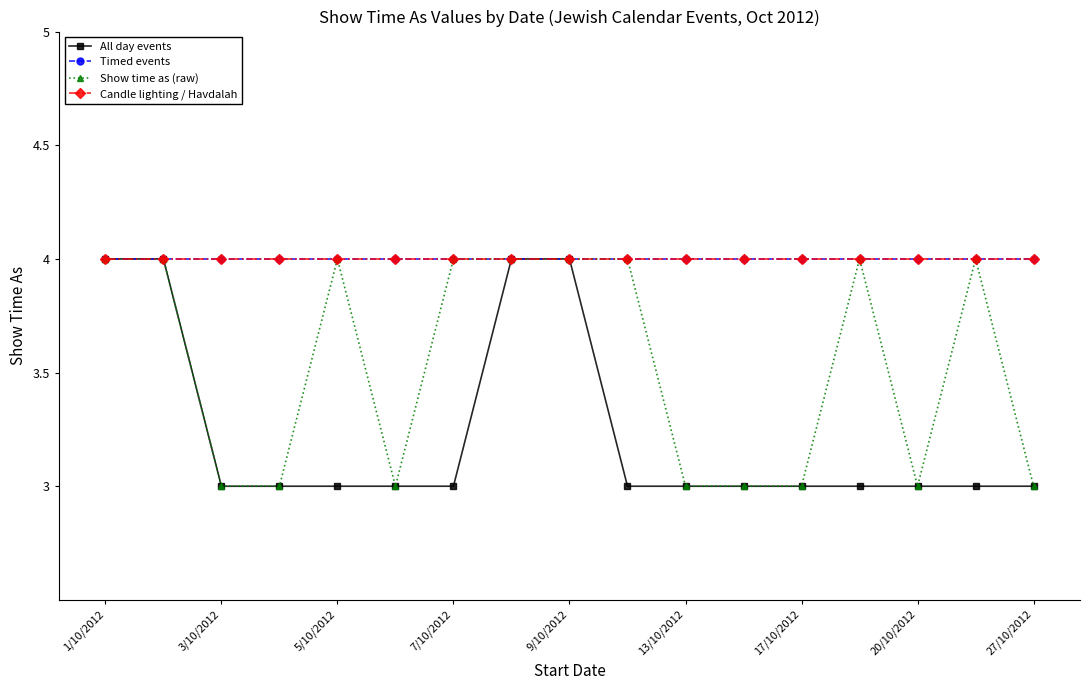

What is the sum of all Show time as (raw) values?

60